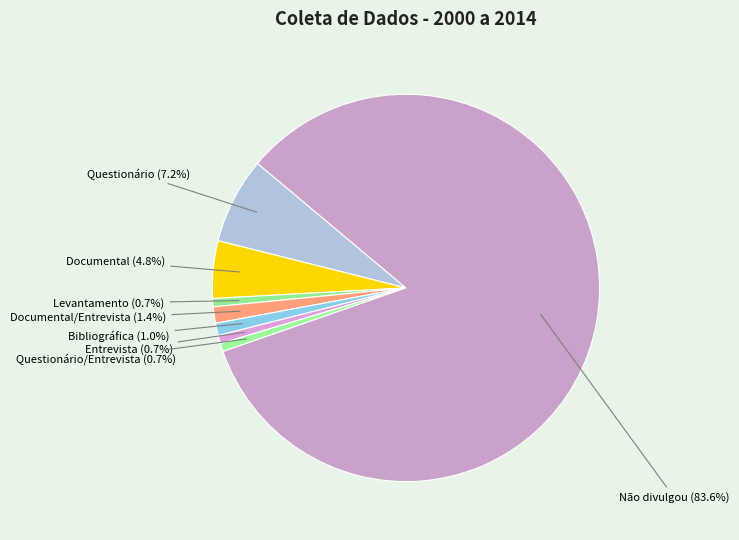

To the nearest percent, what is the difference between the largest and smallest slice percentages?

83%